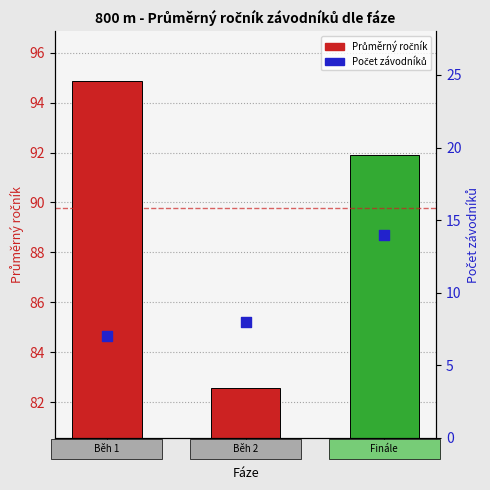

At which category is the sum across all series the highest?

Finále